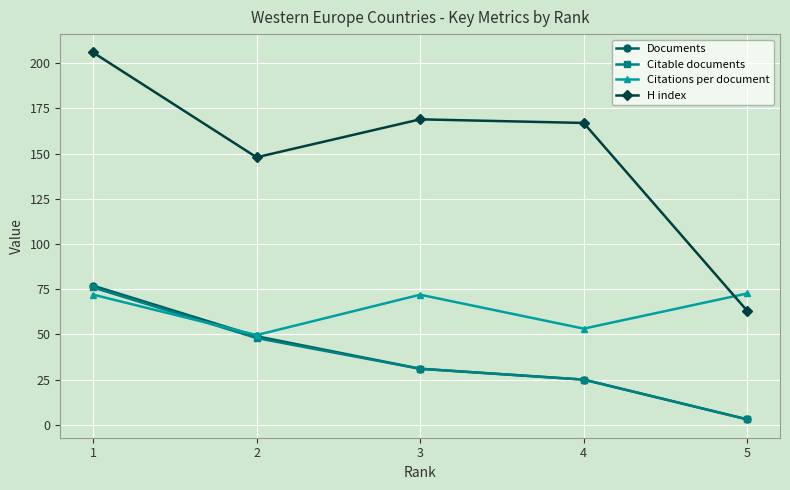

After their last crossing, which series has the higher values: Citations per document or Documents?

Citations per document